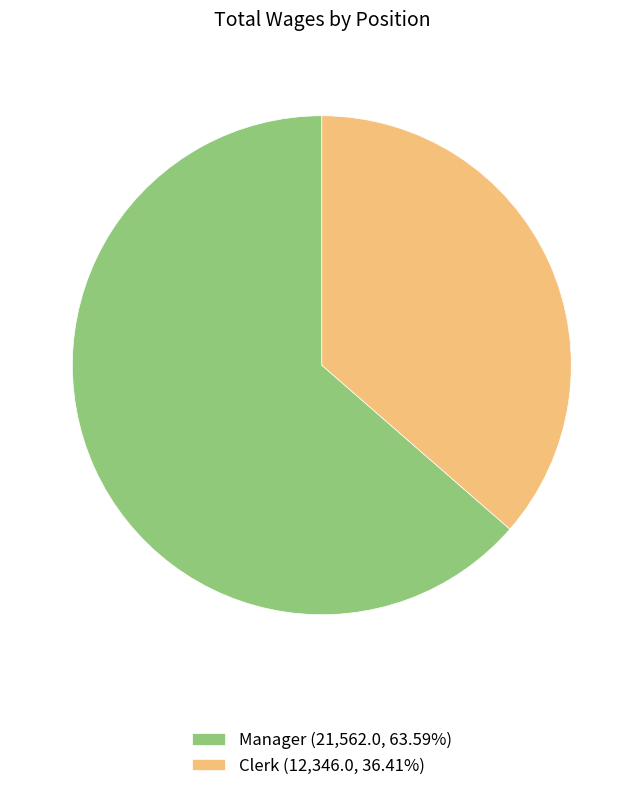

Between Clerk and Manager, which is larger?

Manager